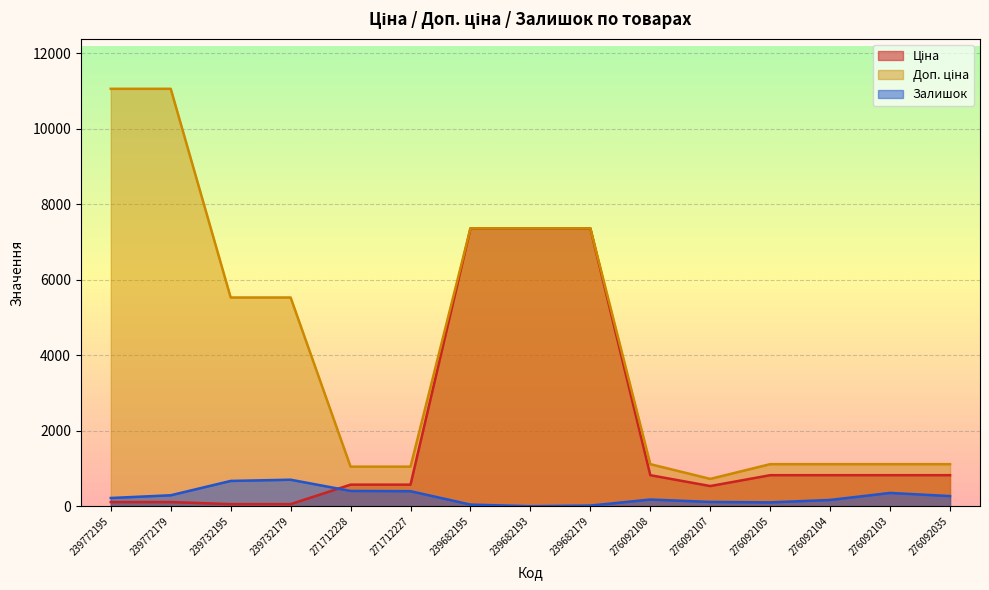

At which category does the chart reach its minimum across all series?

239682193